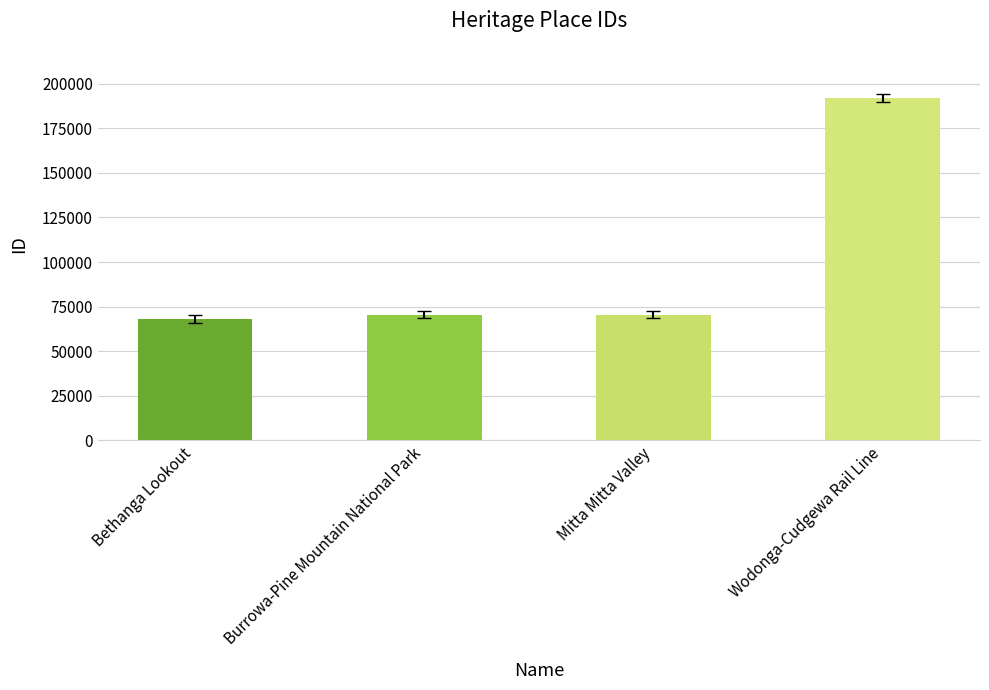

What is the value of the 3rd bar from the left?

70461